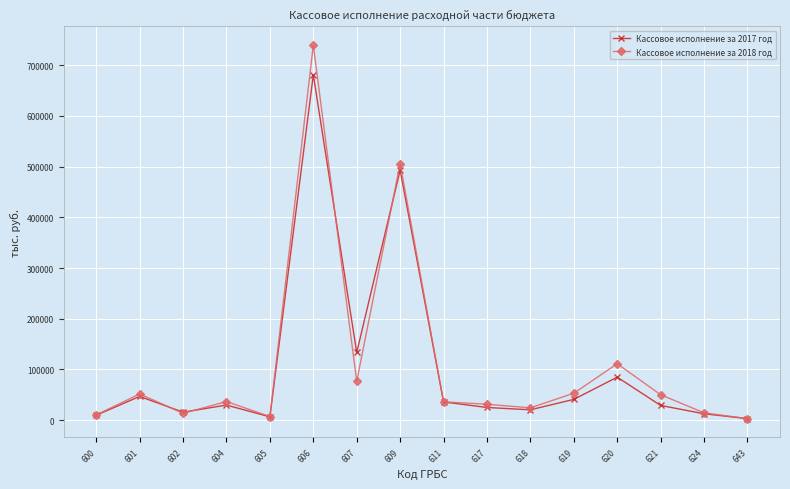

How many series are shown in this chart?

2